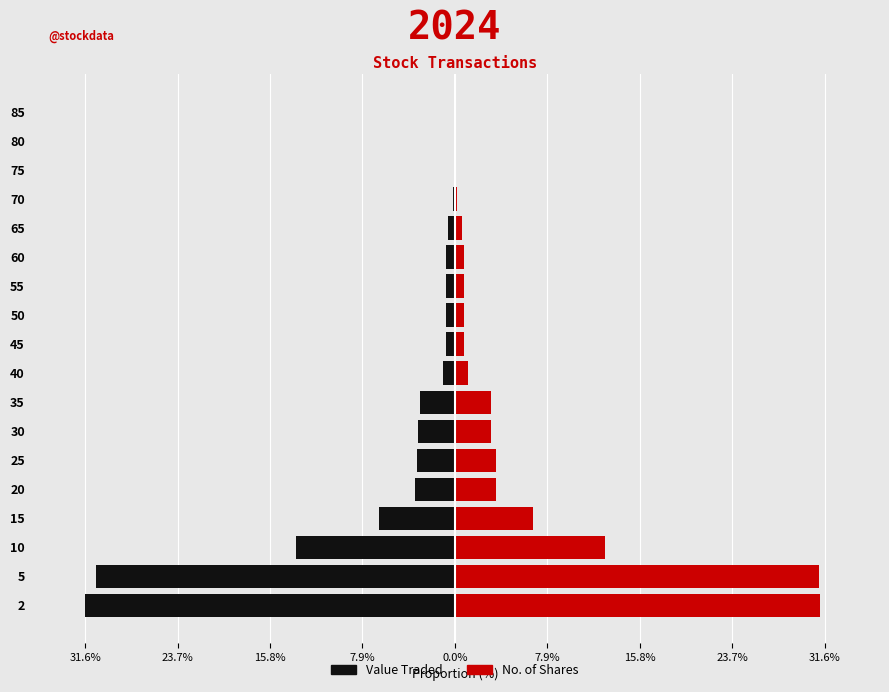

How many bars are there in each group?

2